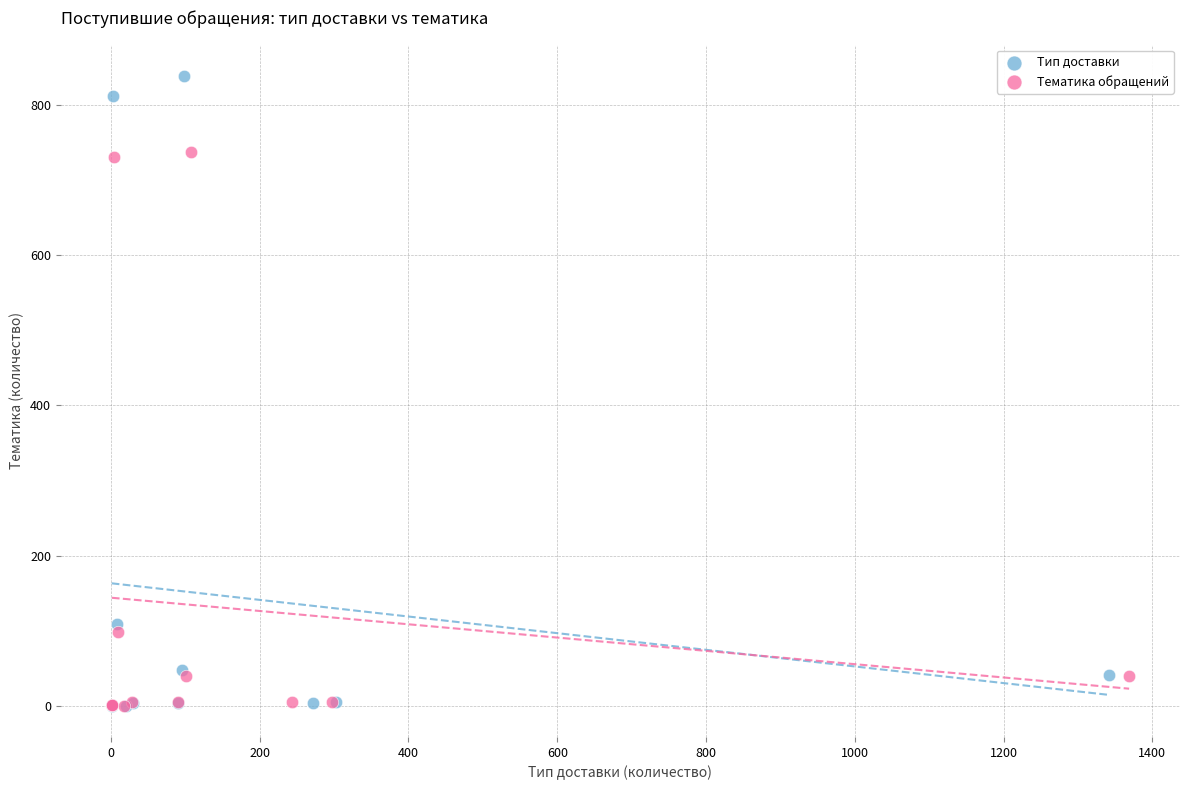

Which series contains the highest Y value?

Тип доставки